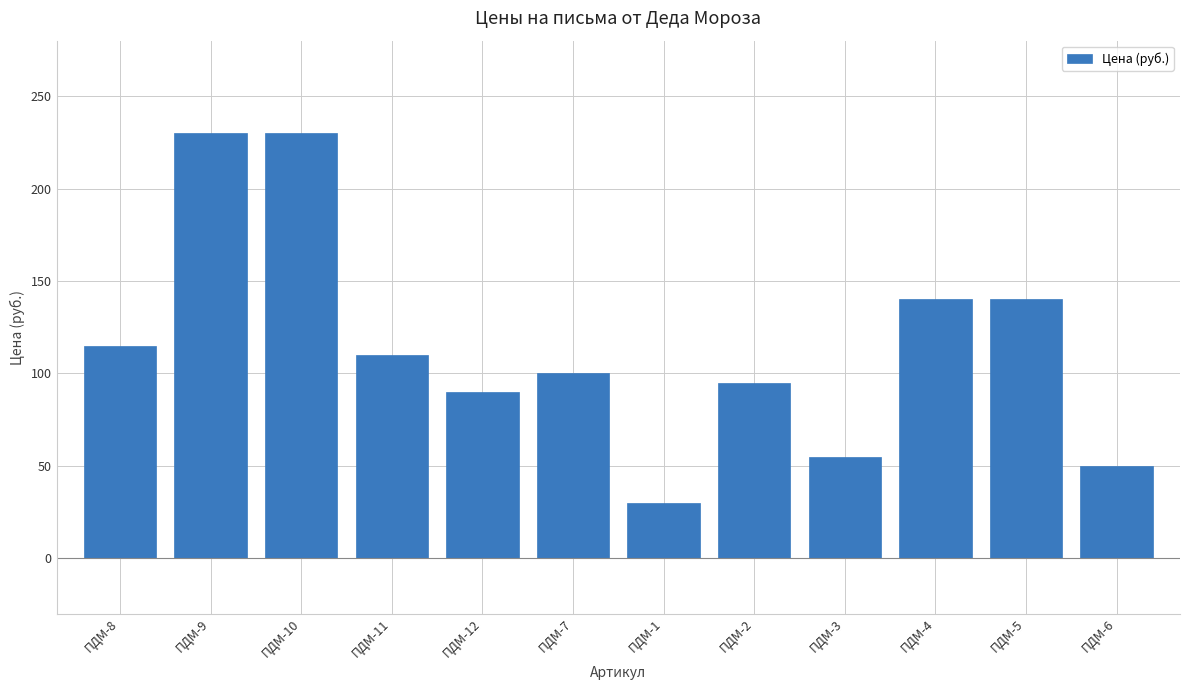

How many bars are there in total?

12